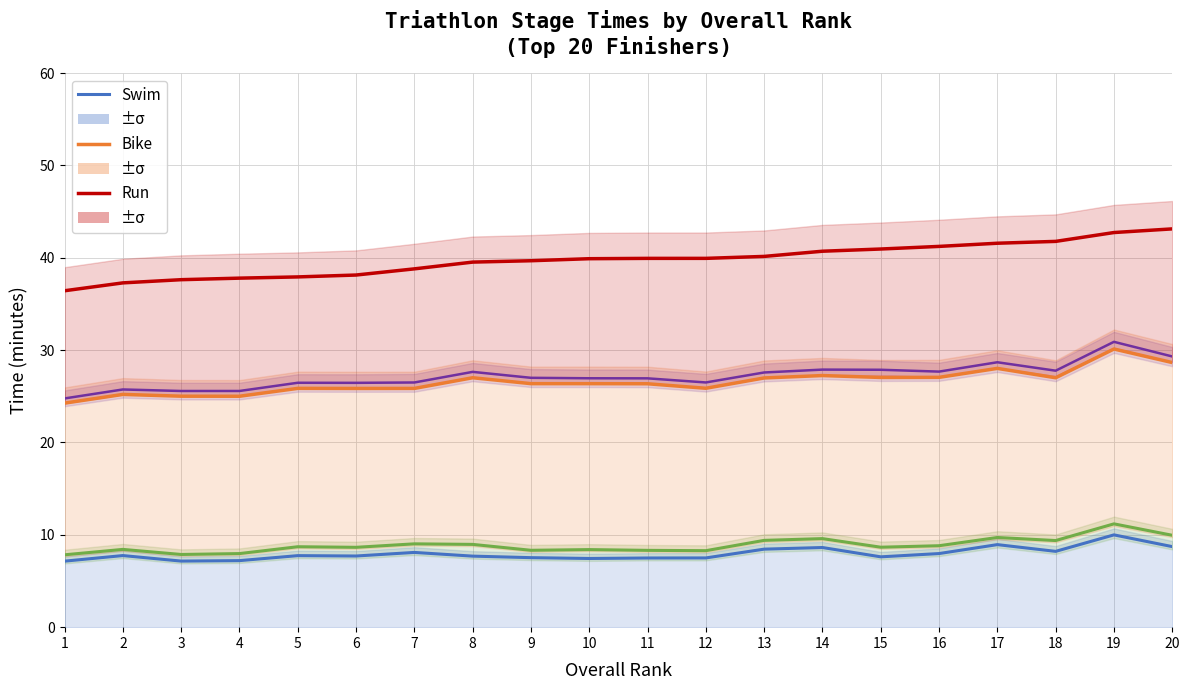

How many values in the Run series exceed 39?

13